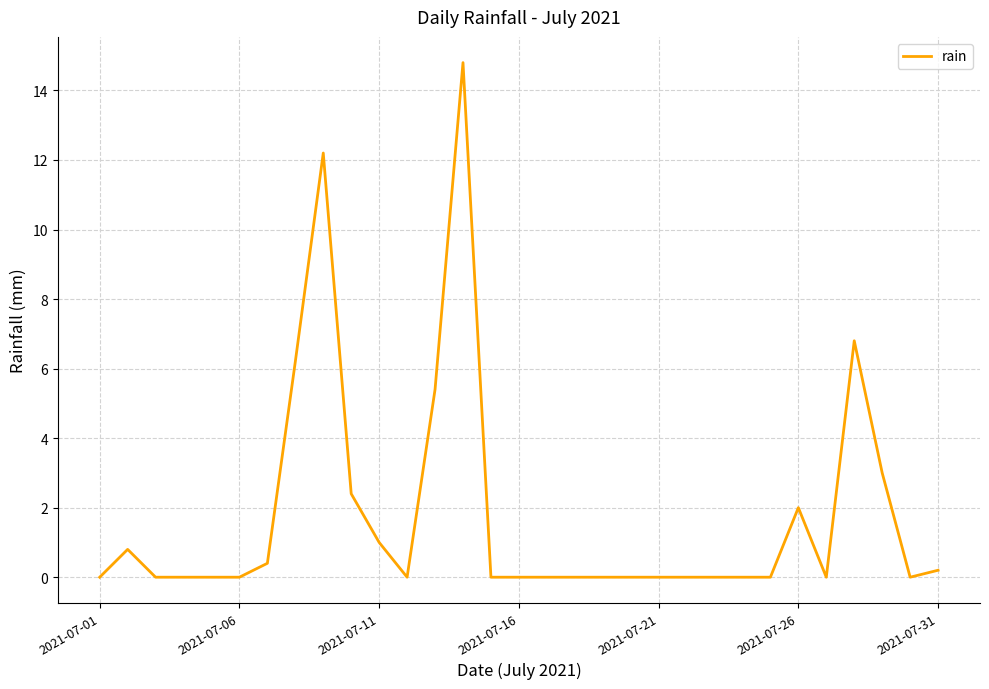

Does the chart have visible grid lines?

Yes